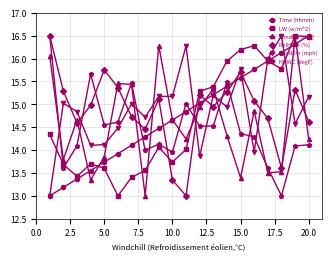

What is the value of the LW (w/m^2) point at the 2nd from the left?

13.7